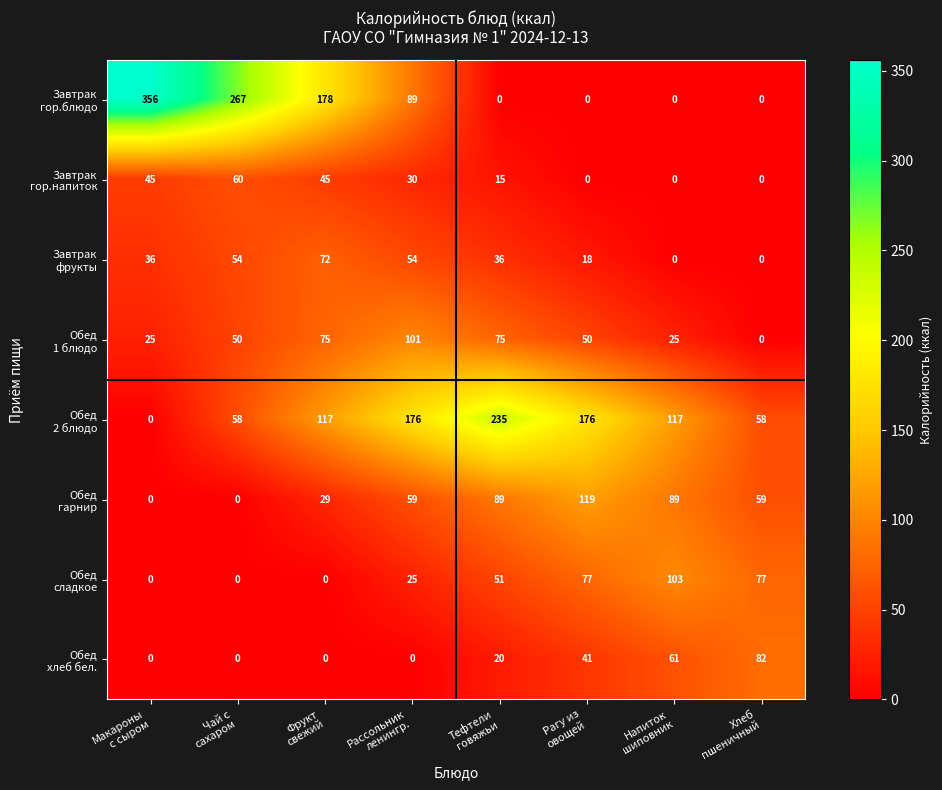

At how many categories does at least one series exceed 144?

6